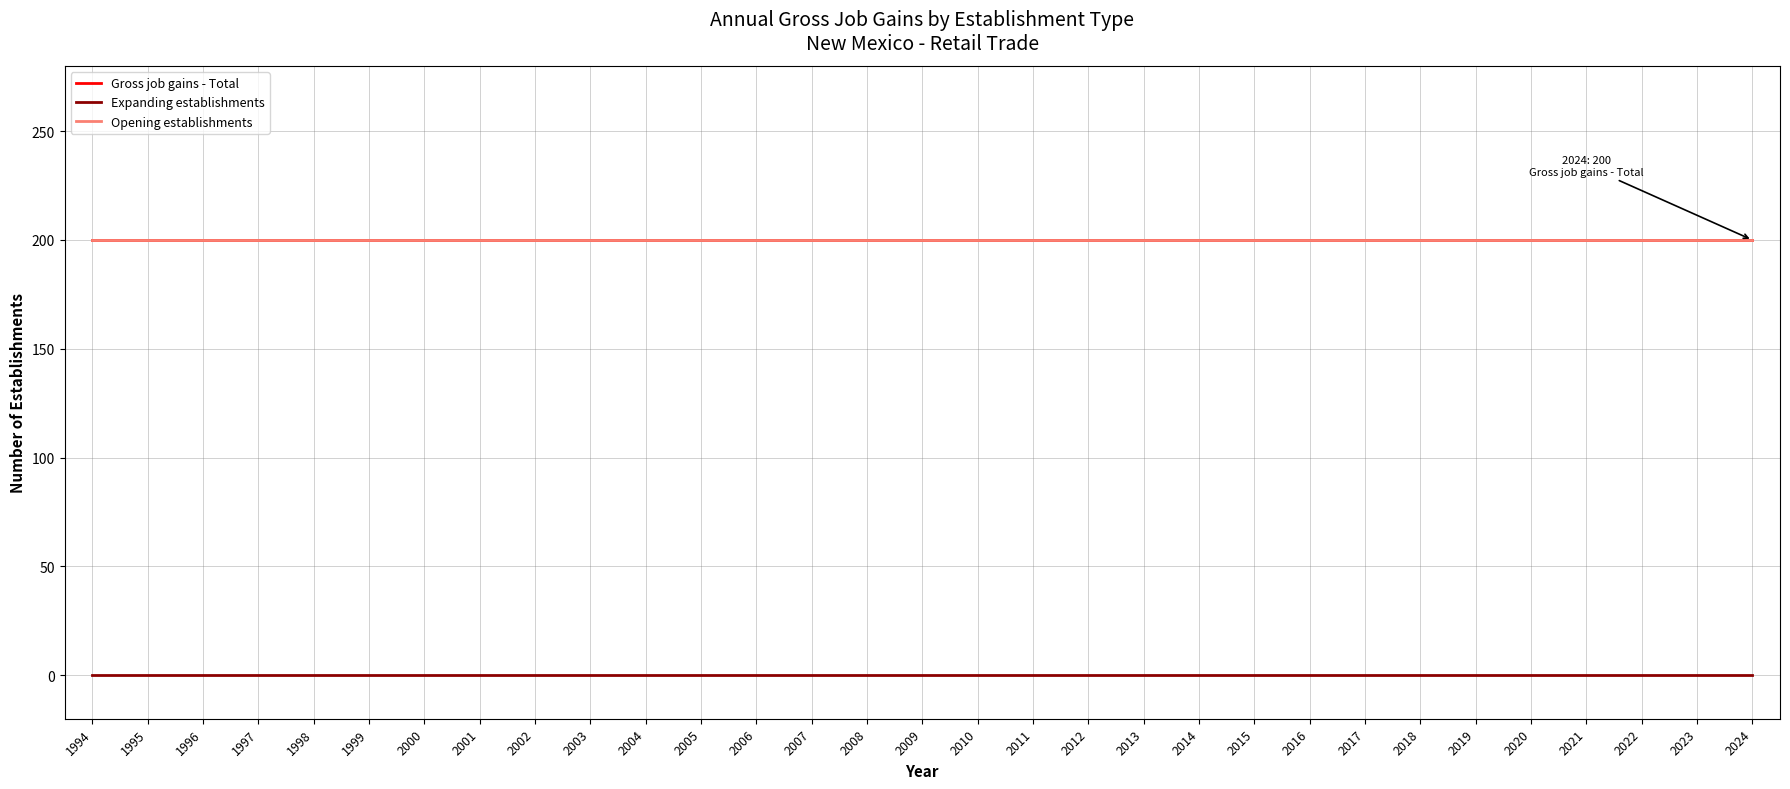

Is it true that Opening establishments equals 305 at 2014?

False